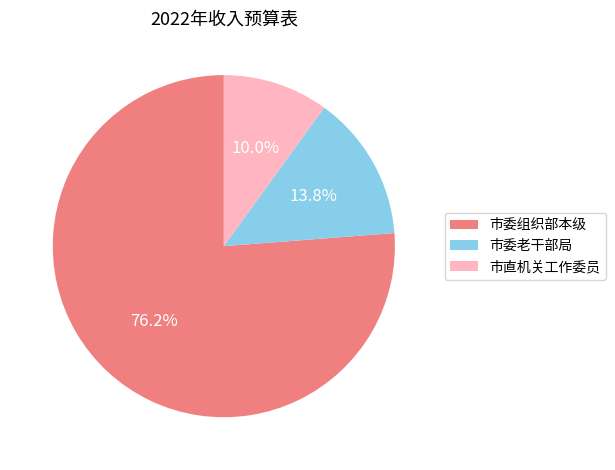

Is there a majority slice in this chart?

Yes